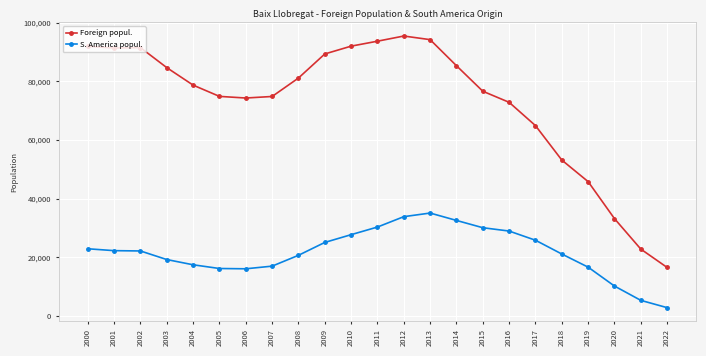

Which series has the largest range (max minus min)?

Foreign popul.